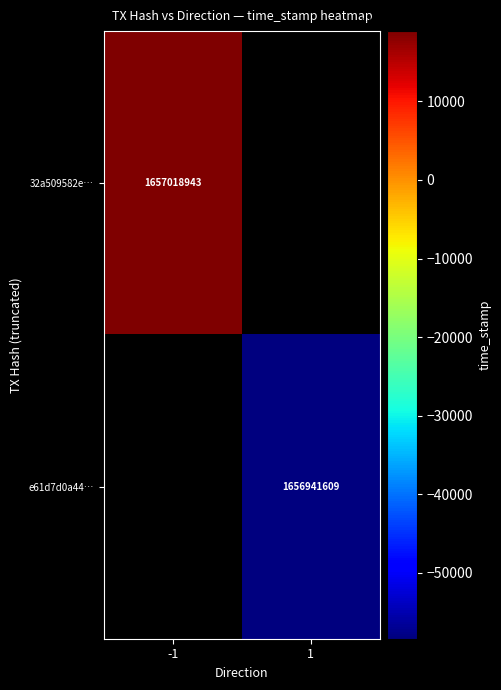

Which category has the highest value across all series?

-1